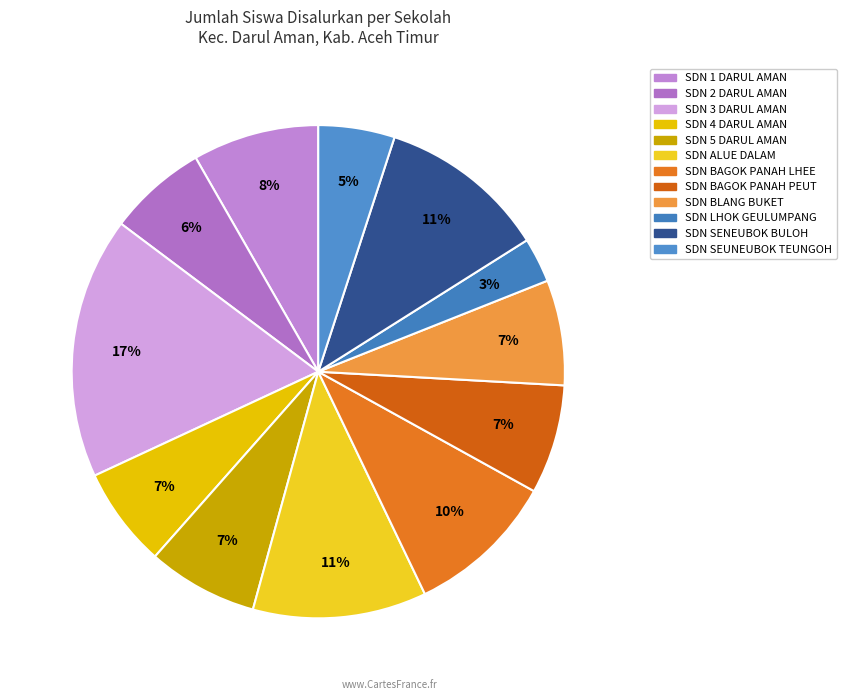

To the nearest percent, what portion does SDN 2 DARUL AMAN represent?

6%